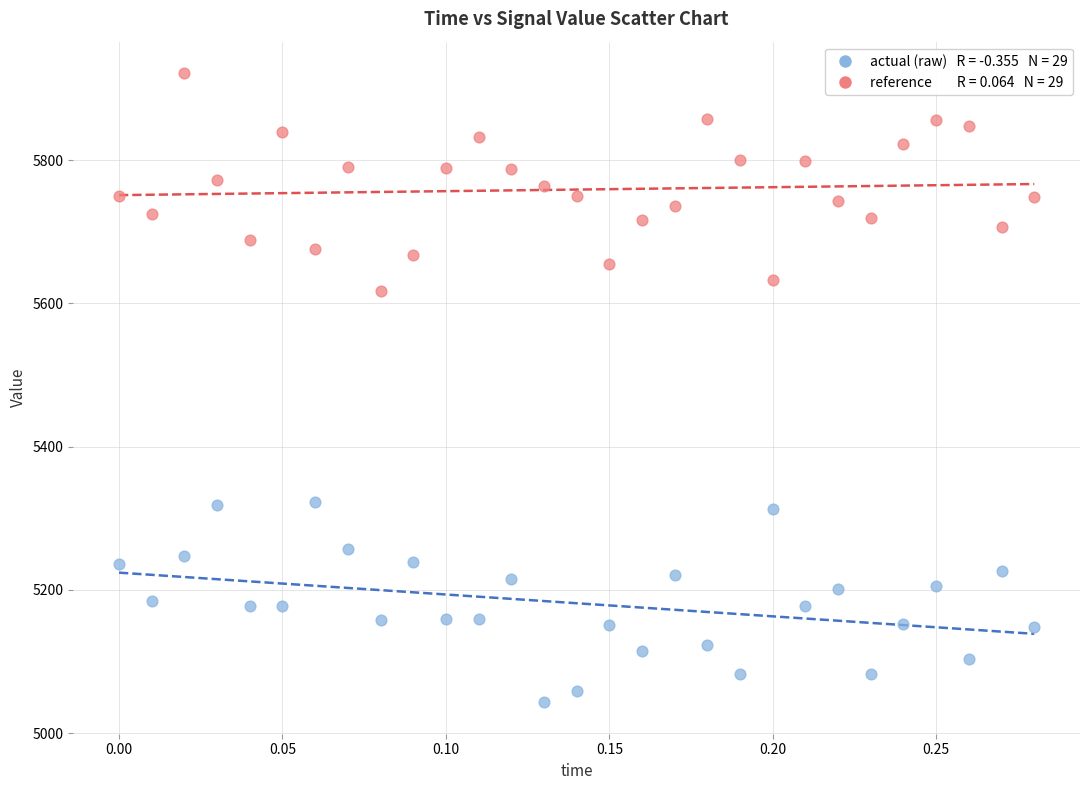

Across all series, what Y value is closest to 5482?

5616.7